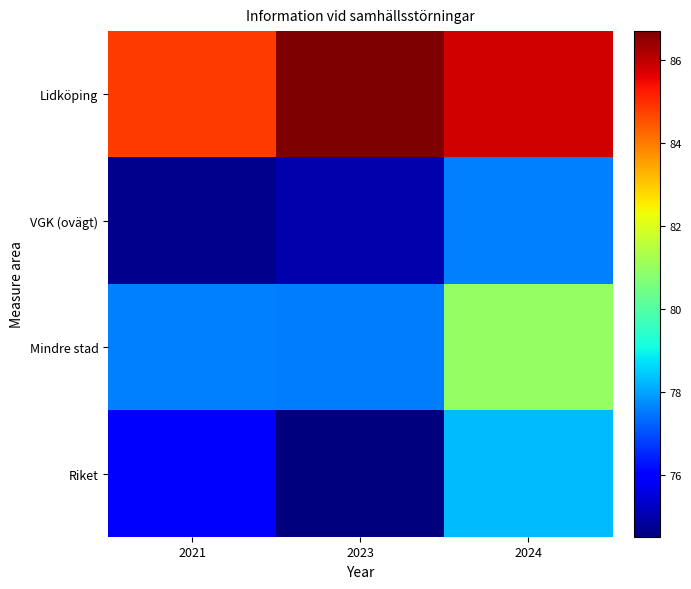

At 2023, list the series in order from smallest to largest.

Riket, VGK (ovägt), Mindre stad, Lidköping